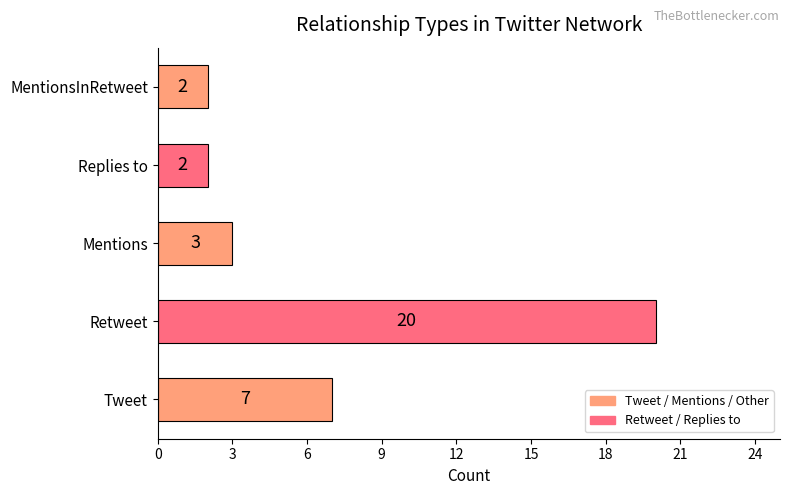

How many data points are less than 3?

2